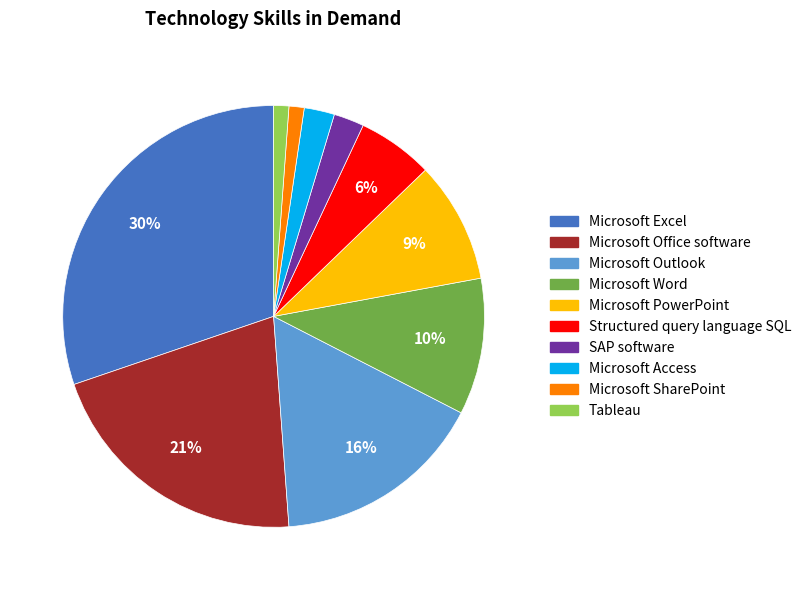

How many segments does this pie chart have?

10